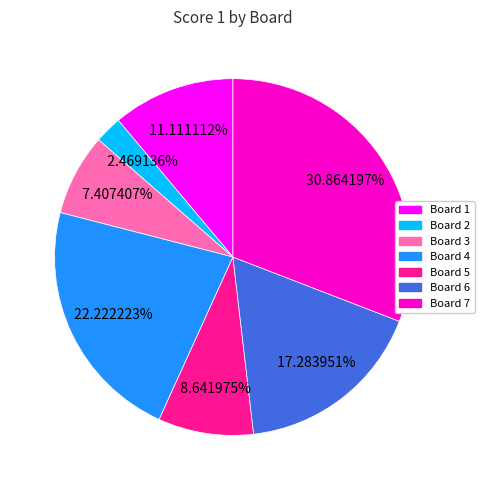

Is there a majority slice in this chart?

No